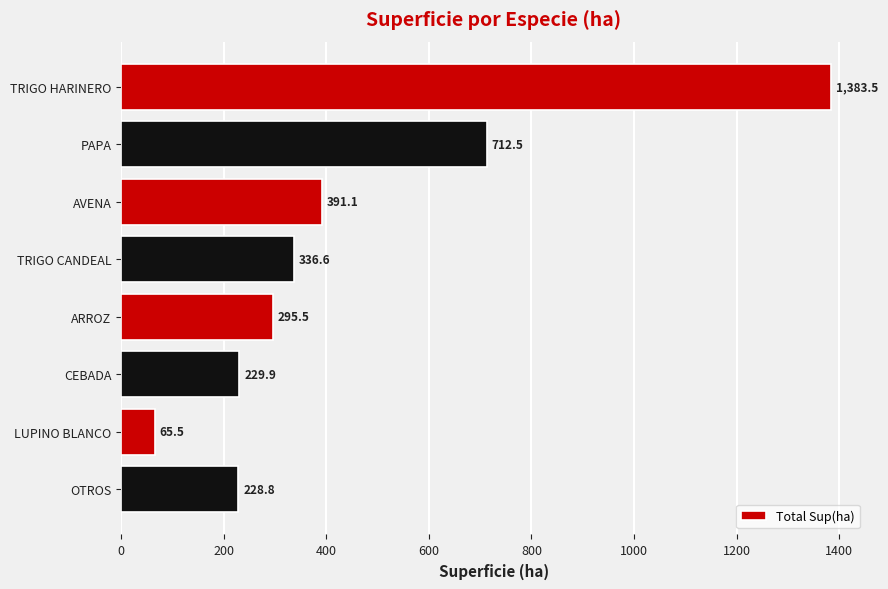

Reading bottom to top, extract all data points from this chart.

OTROS=228.8	LUPINO BLANCO=65.5	CEBADA=229.9	ARROZ=295.5	TRIGO CANDEAL=336.6	AVENA=391.1	PAPA=712.5	TRIGO HARINERO=1383.5